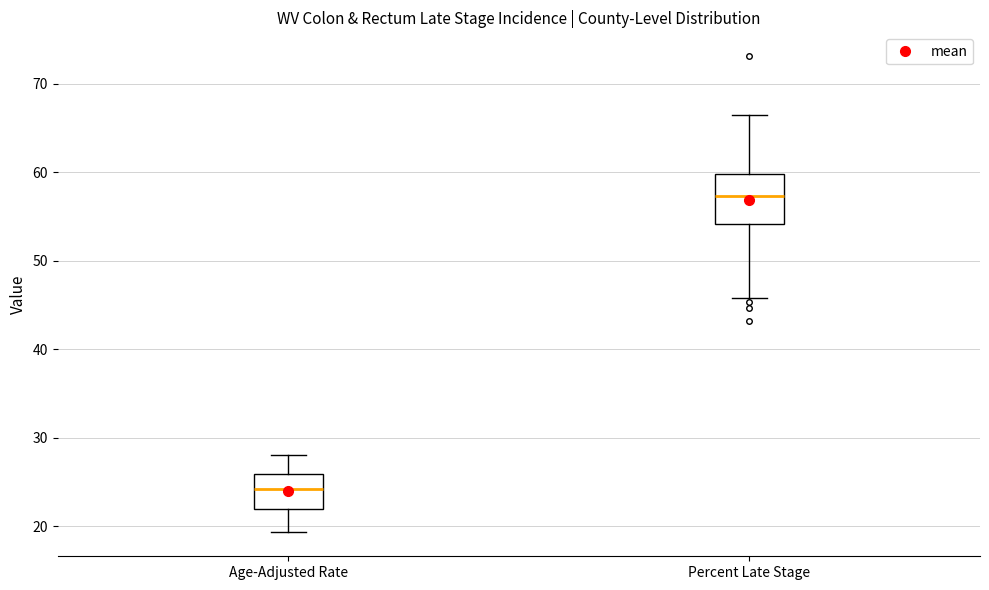

Reading left to right, read every box against the y-axis: the position of its median line, the range the box covers, and the ends of its whiskers. The values are not printed on the chart, so give them approximately, as read against the axis.

Age-Adjusted Rate: median 24, box 22 to 26, whiskers 19 to 28
Percent Late Stage: median 57, box 54 to 60, whiskers 46 to 67